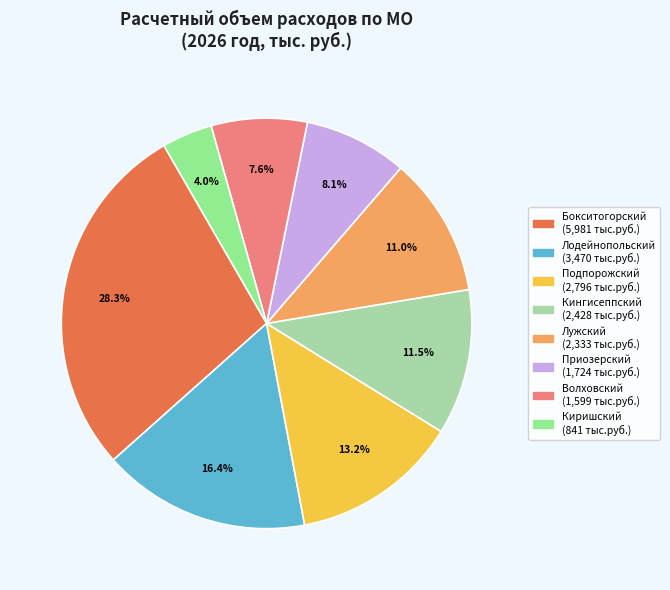

How many segments does this pie chart have?

8